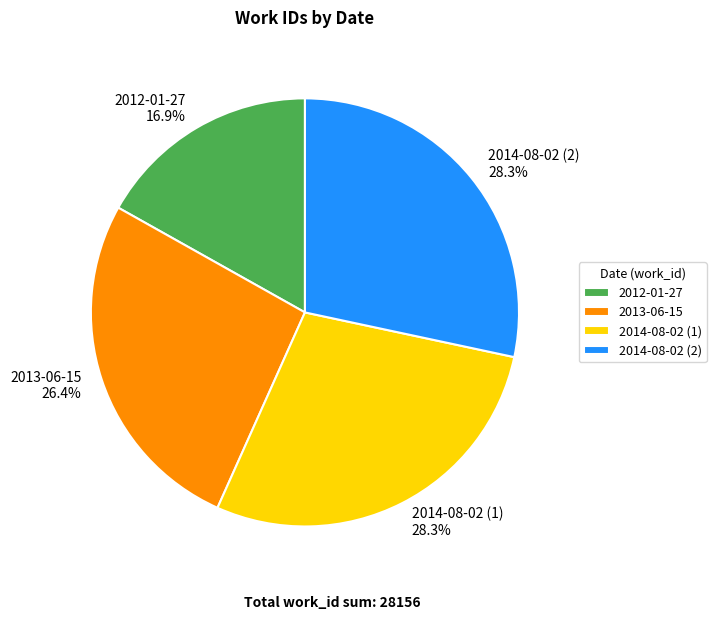

To the nearest percent, what is the combined percentage of 2013-06-15 and 2014-08-02 (1)?

55%